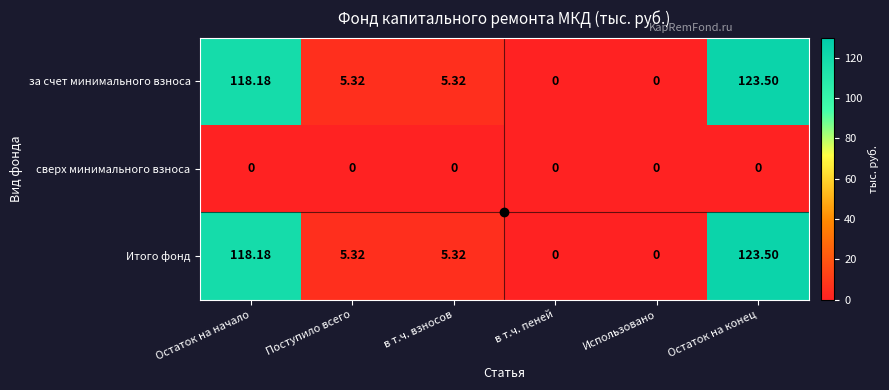

At which label does Итого фонд first exceed 5?

Остаток на начало